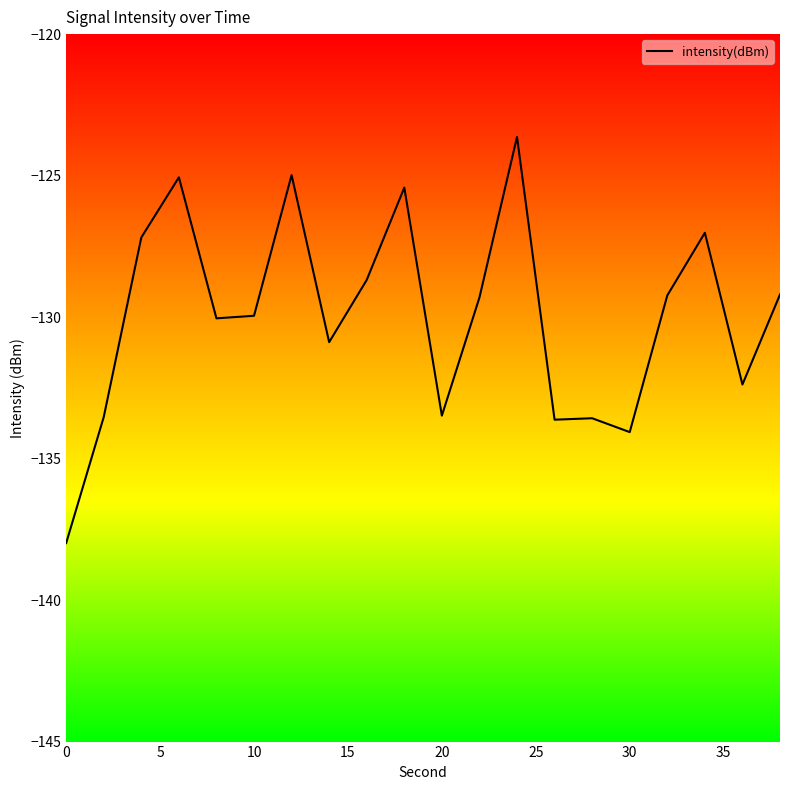

What is the minimum value shown in the chart?

-138.0